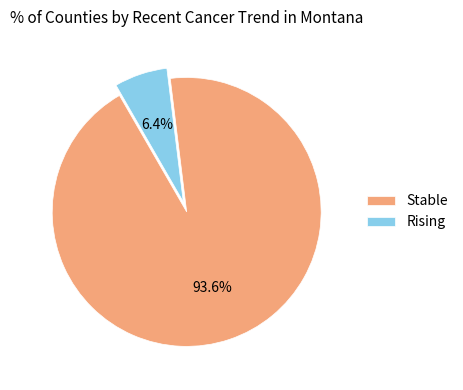

How many segments does this pie chart have?

2